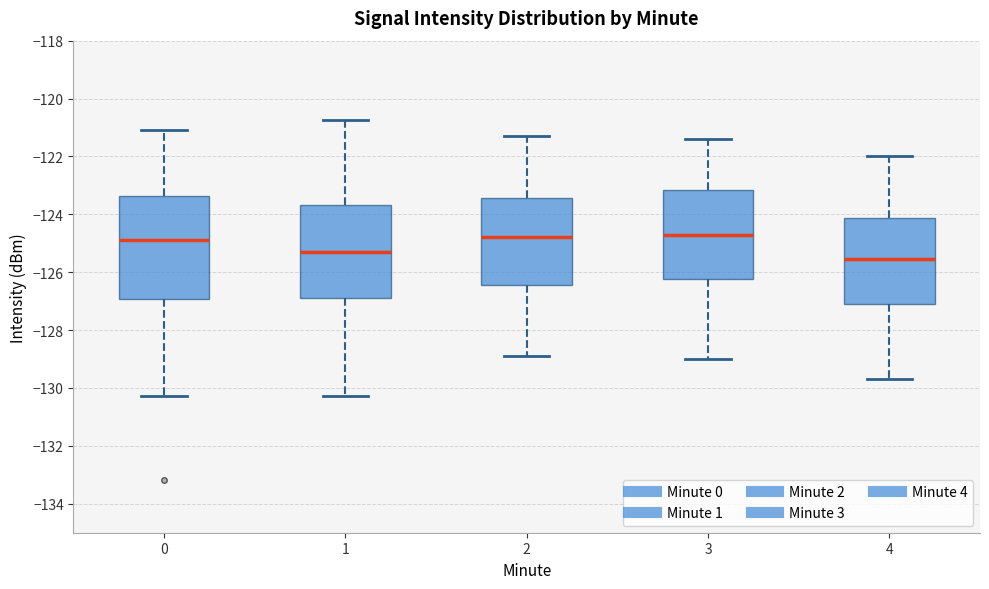

Reading left to right, transcribe this box plot: for each box, give where its median line is, the range the box spans, and where its two whiskers end, as read against the y-axis. The values are not printed on the chart, so give them approximately, as read against the axis.

0: median -125.0, box -127.0 to -123.4, whiskers -130.2 to -121.0
1: median -125.4, box -126.8 to -123.6, whiskers -130.2 to -120.8
2: median -124.8, box -126.4 to -123.4, whiskers -128.8 to -121.2
3: median -124.6, box -126.2 to -123.2, whiskers -129.0 to -121.4
4: median -125.6, box -127.0 to -124.2, whiskers -129.6 to -122.0